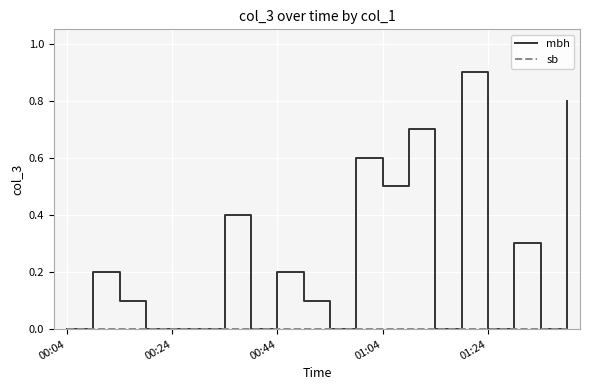

How many series are shown in this chart?

2